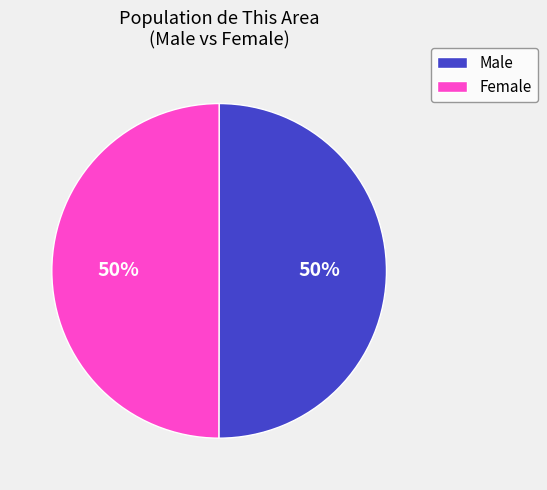

The Female slice represents 50% of the pie. True or false?

True